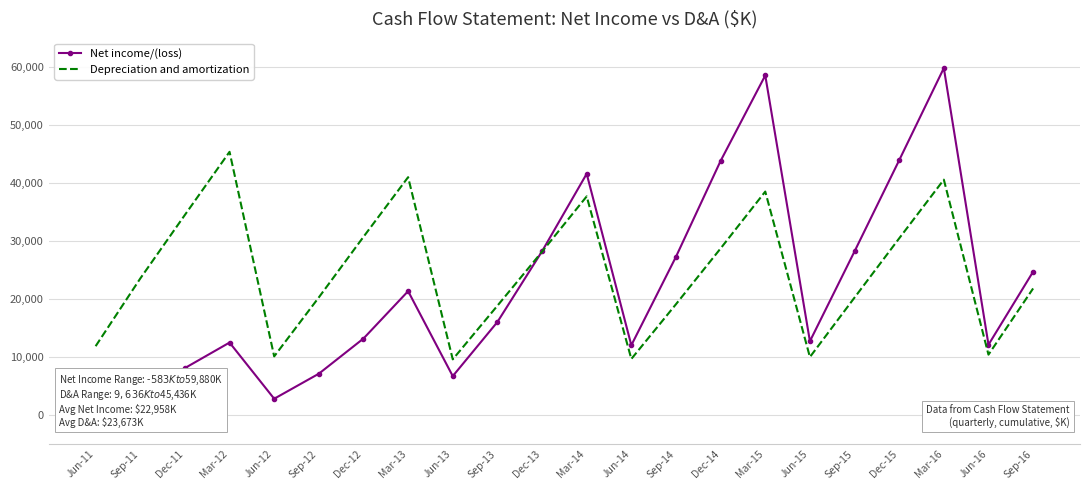

Which category has the highest value in the Depreciation and amortization series?

Mar-12